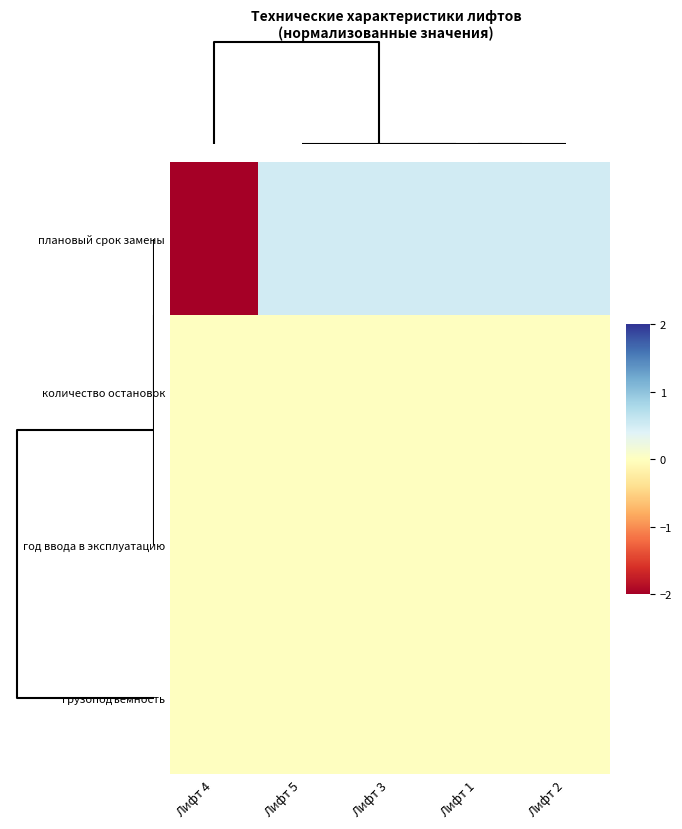

Count the number of categories in the chart.

5